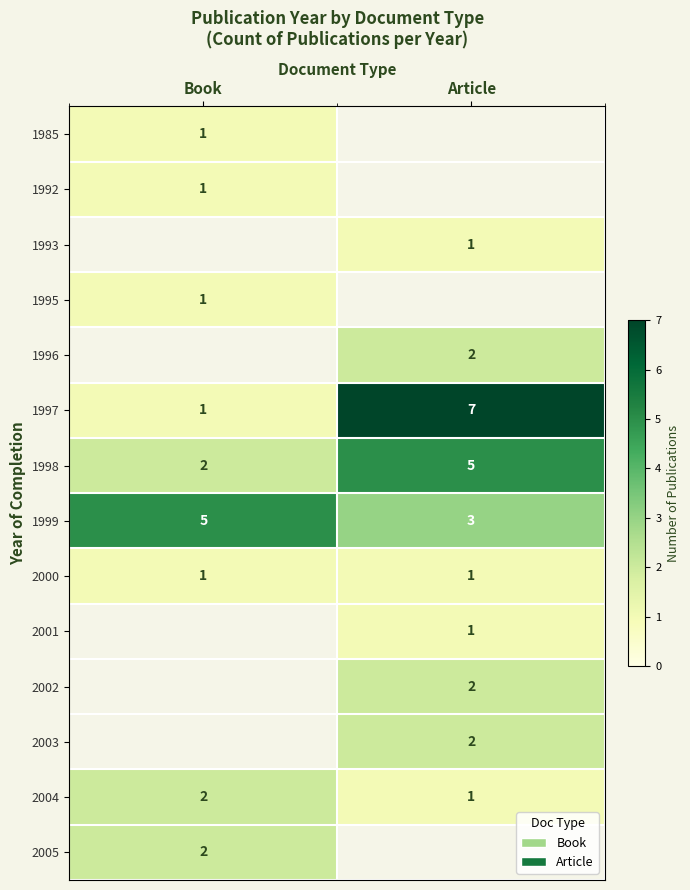

At which label does 1999 reach its minimum?

Article